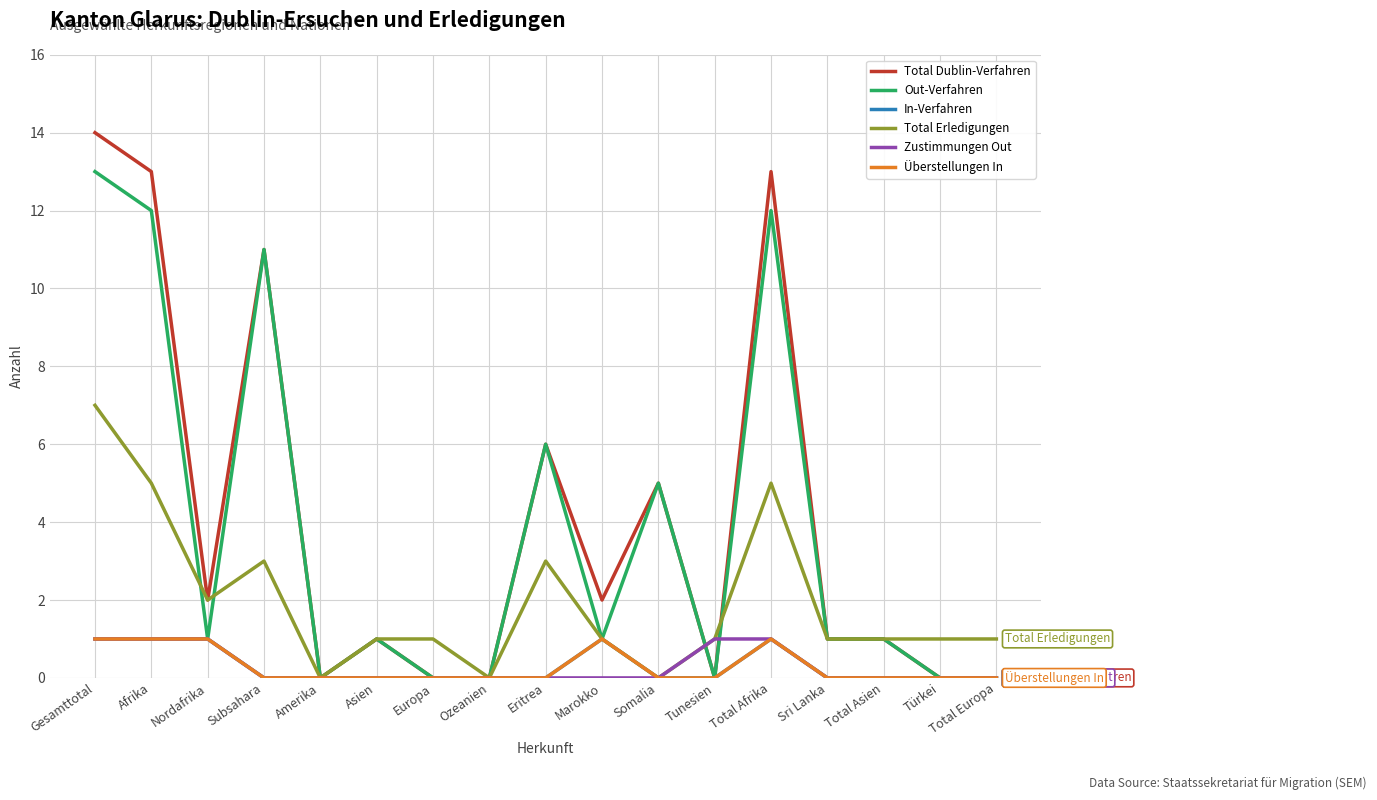

The value of Total Erledigungen at Türkei is 1. True or false?

True